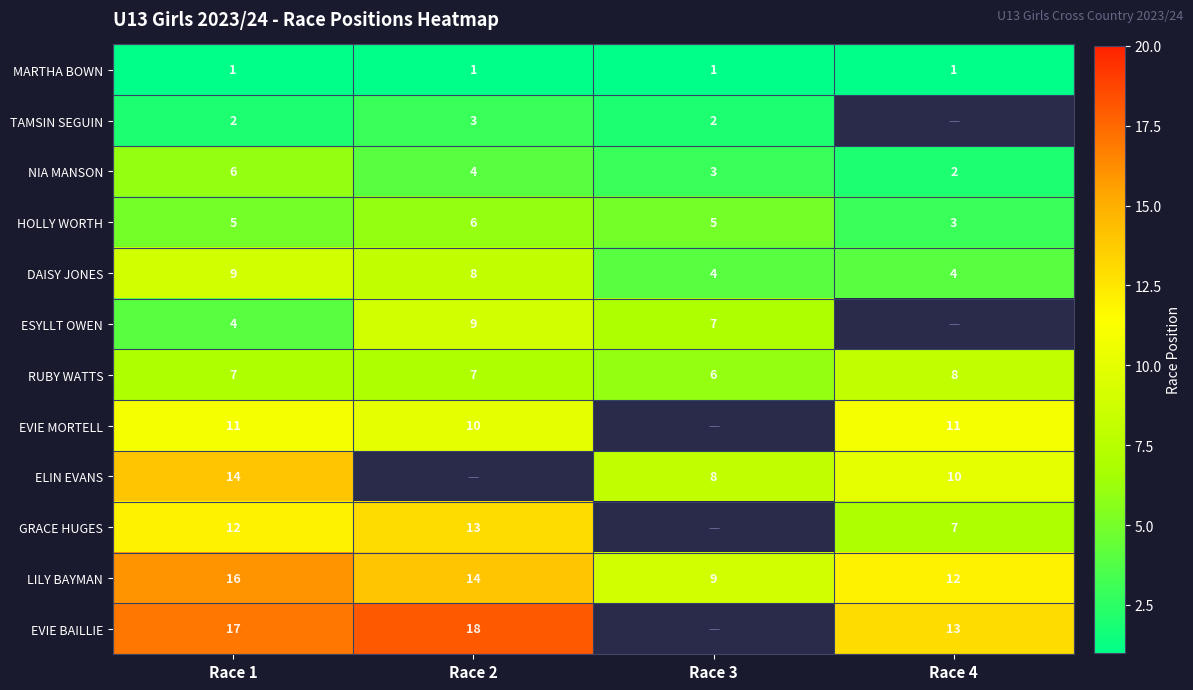

Count the NIA MANSON values in the range 3 to 6.

3